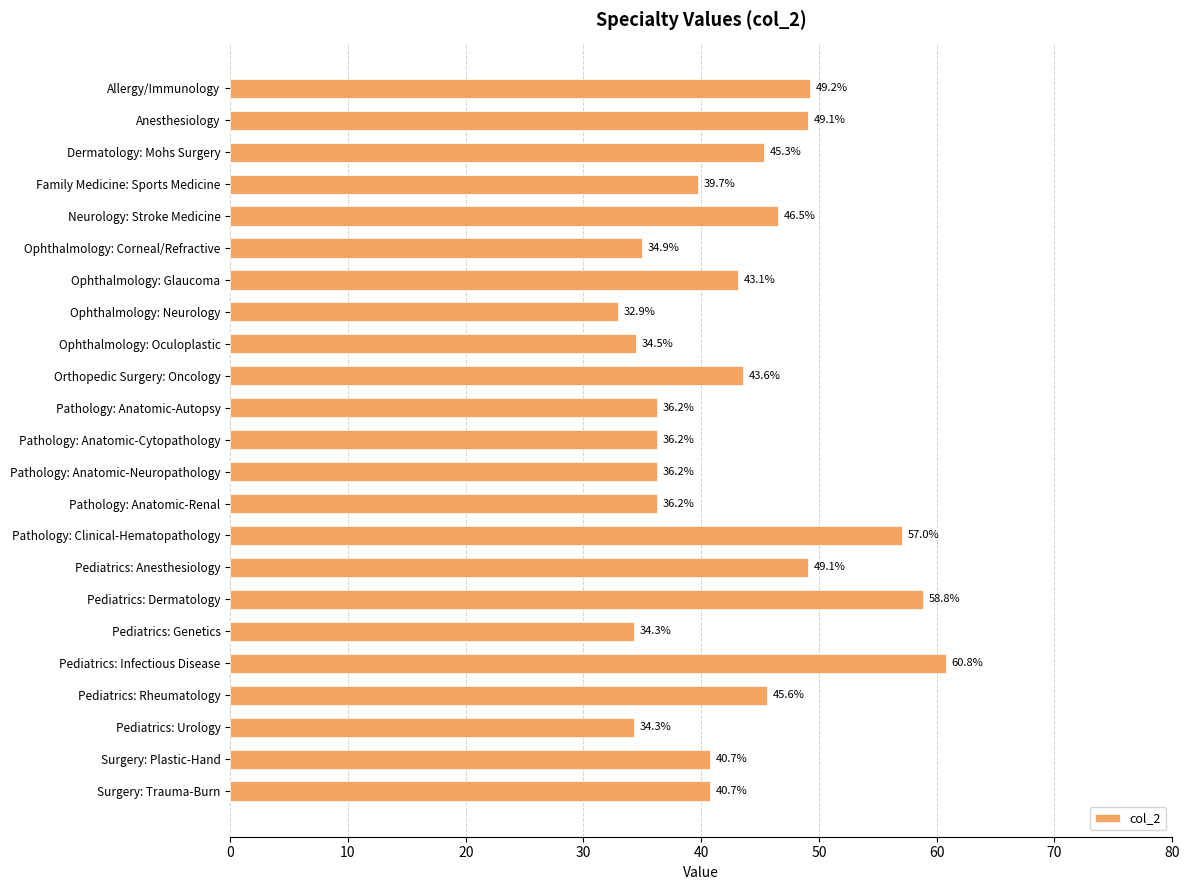

At which label is the value closest to 46?

Pediatrics: Rheumatology